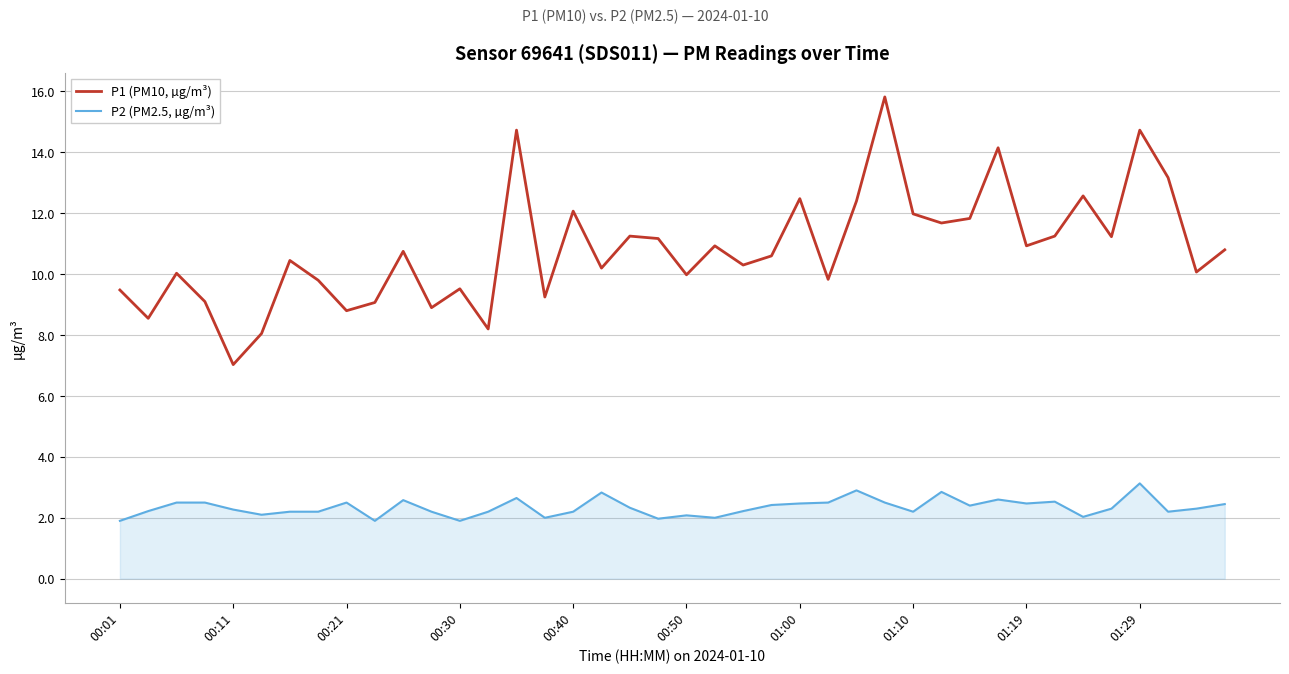

What is the maximum value shown in the chart?

15.8